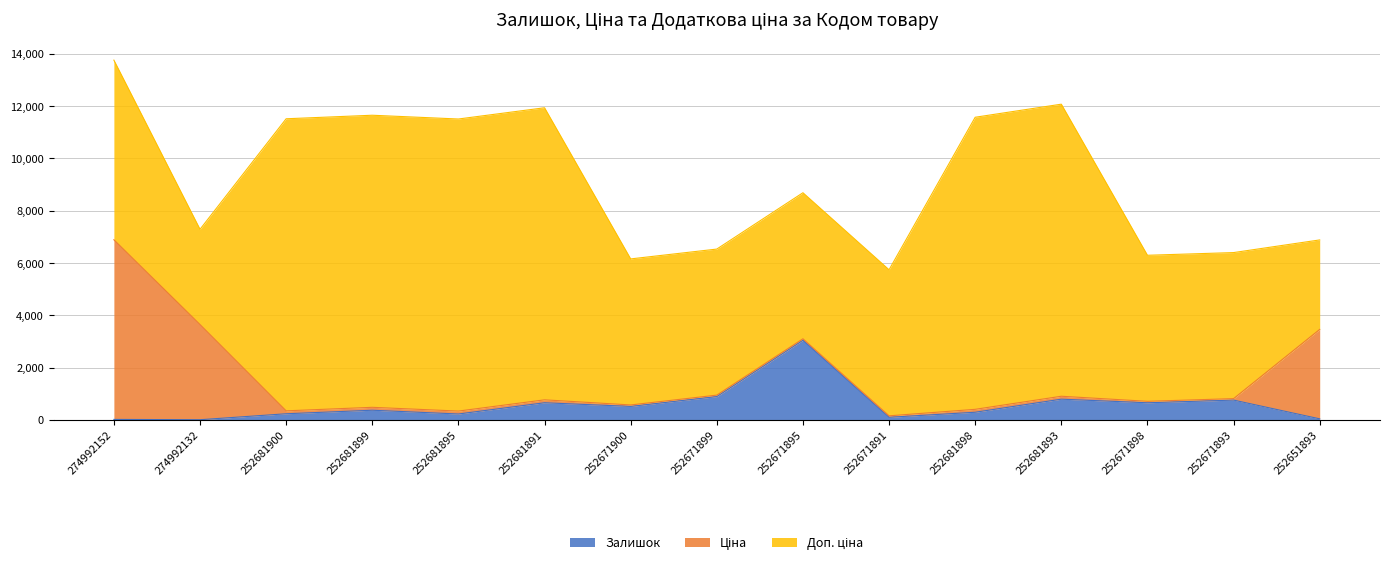

What is the difference between the highest and lowest values at 252671895?

5529.1